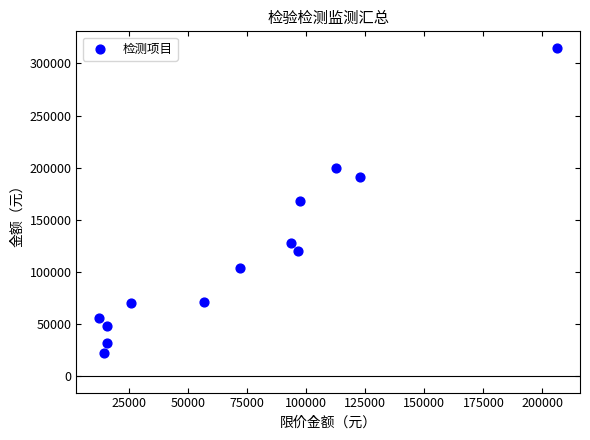

What is the range of X values (max minus min)?

193832.4